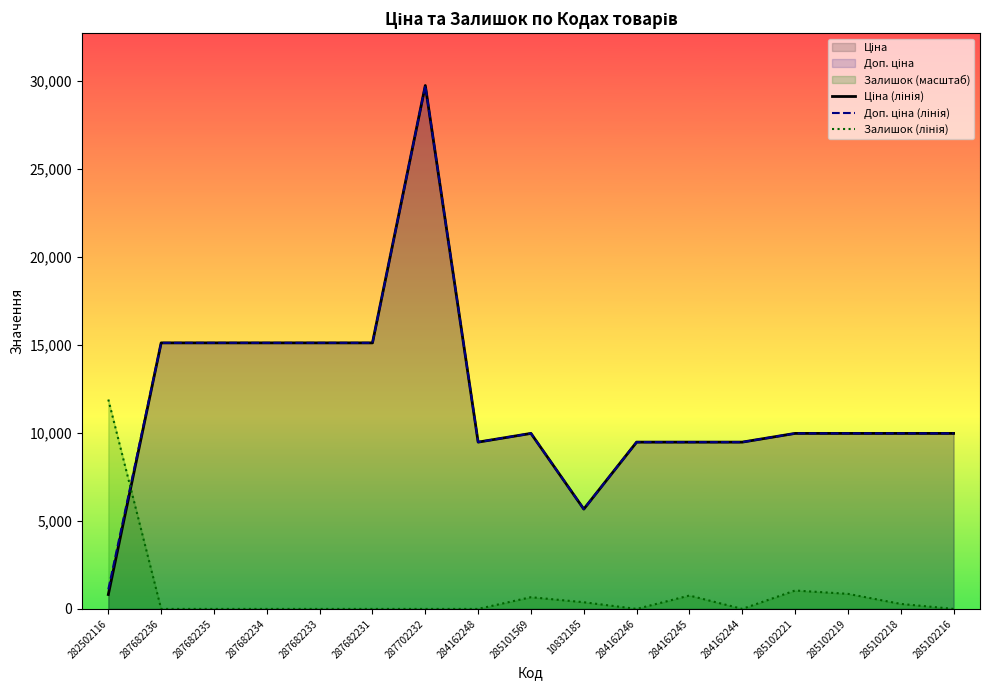

Which series has the widest spread of values?

Ціна (лінія)